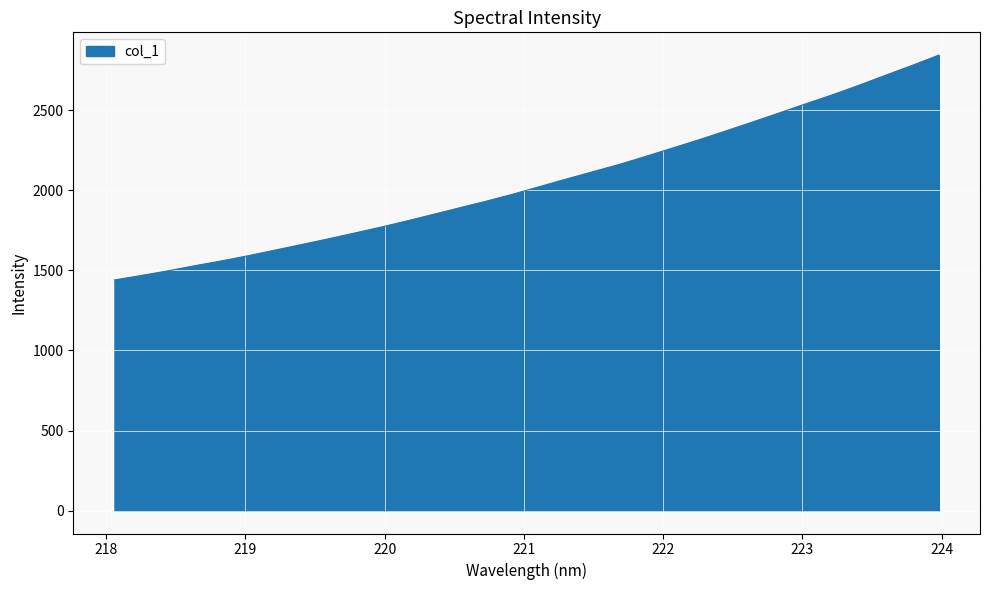

Does the chart display data point markers on the line(s)?

No